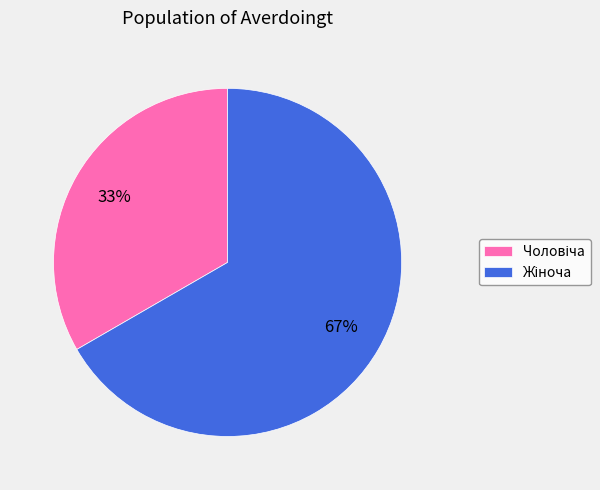

Is there any slice that represents more than half of the pie?

Yes